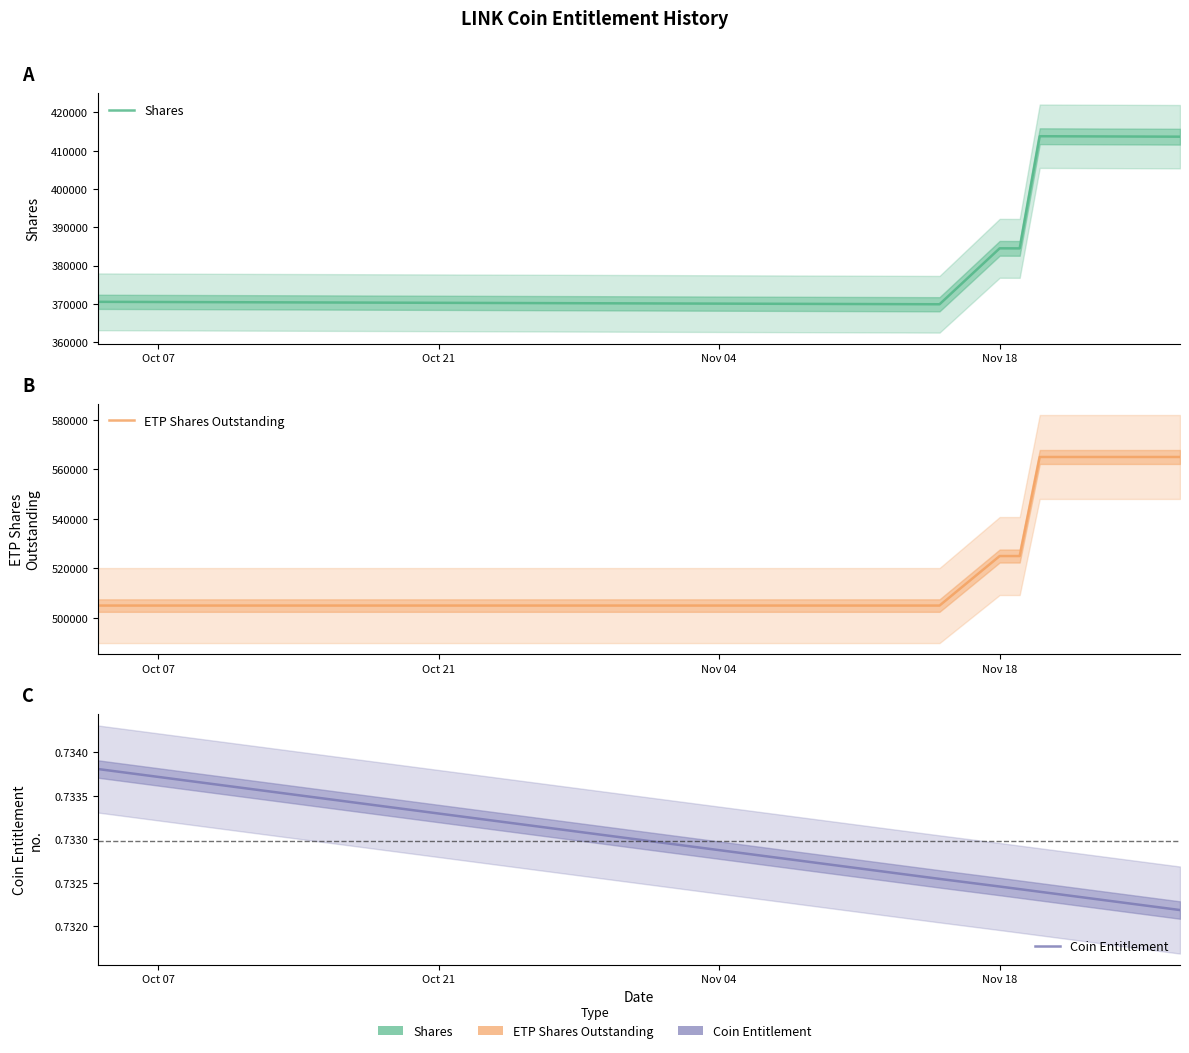

Is this an area chart (filled region under the line)?

No